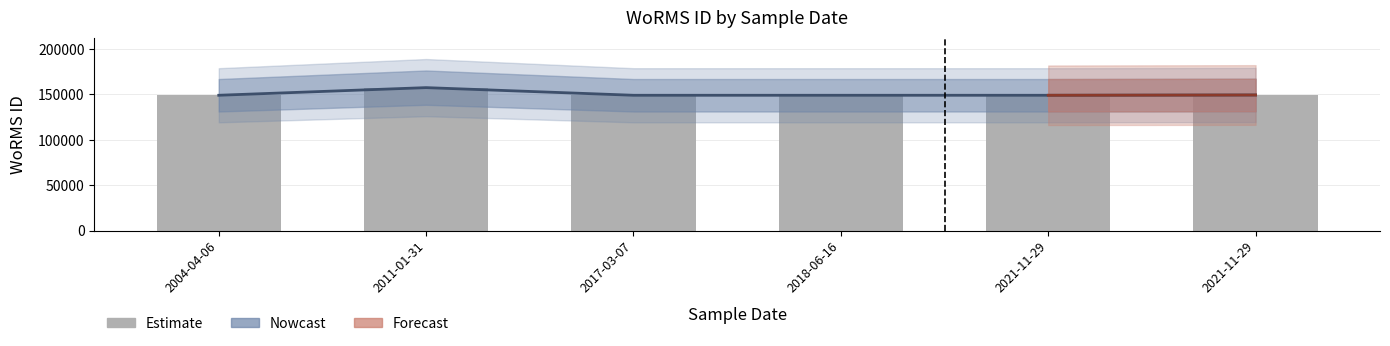

The value at 2021-11-29 is 85532. True or false?

False